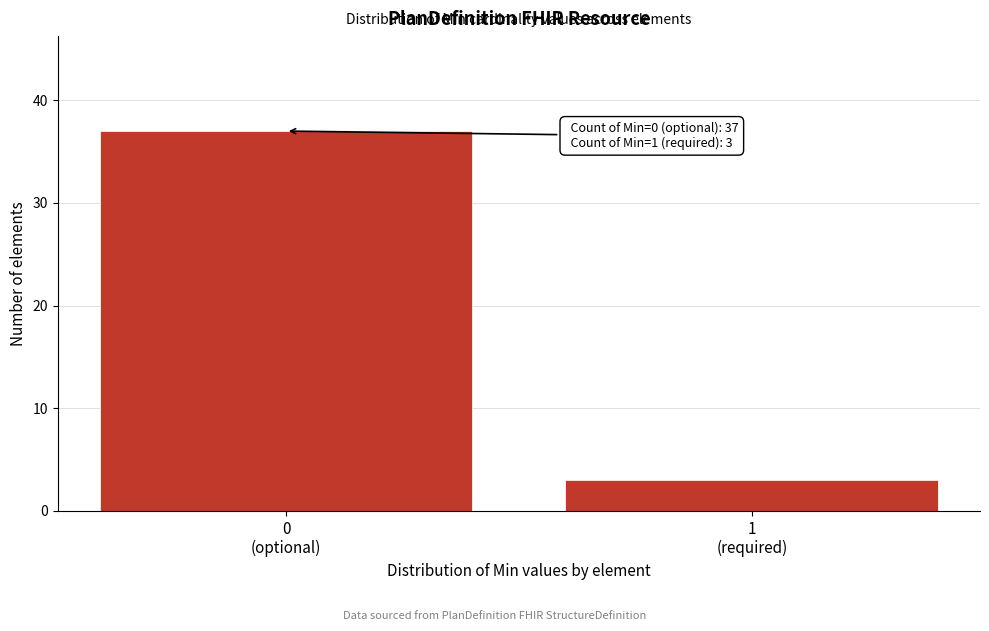

Reading left to right, transcribe all the data shown in this chart.

37	3